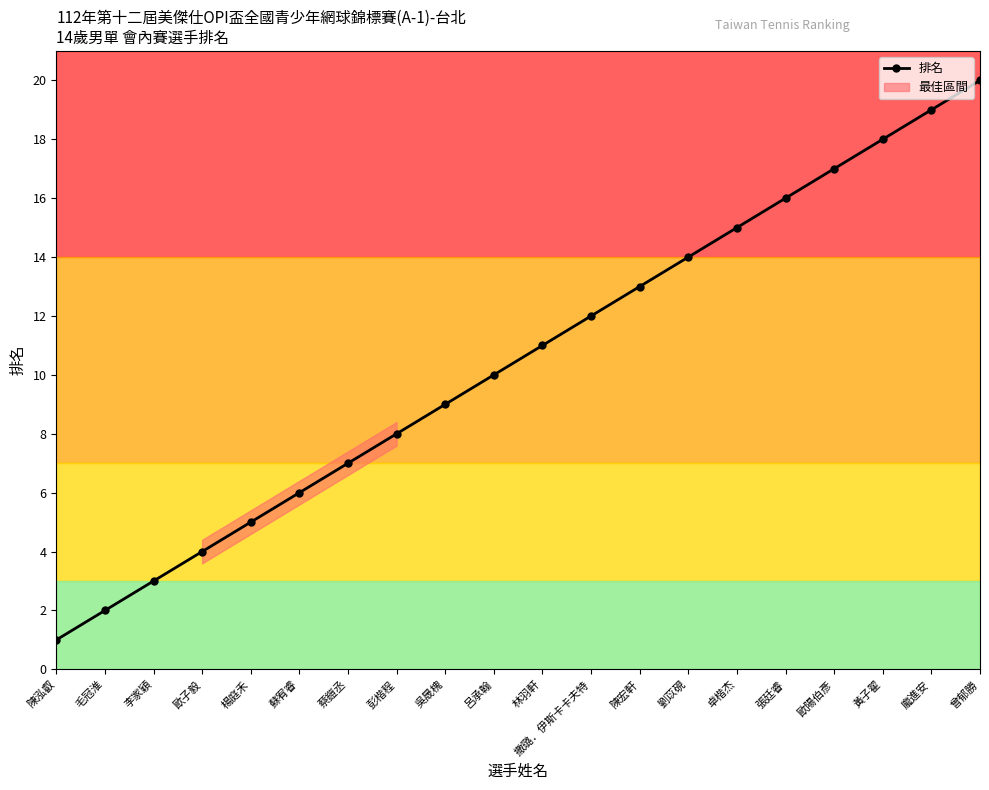

Count the number of values greater than 11.

9